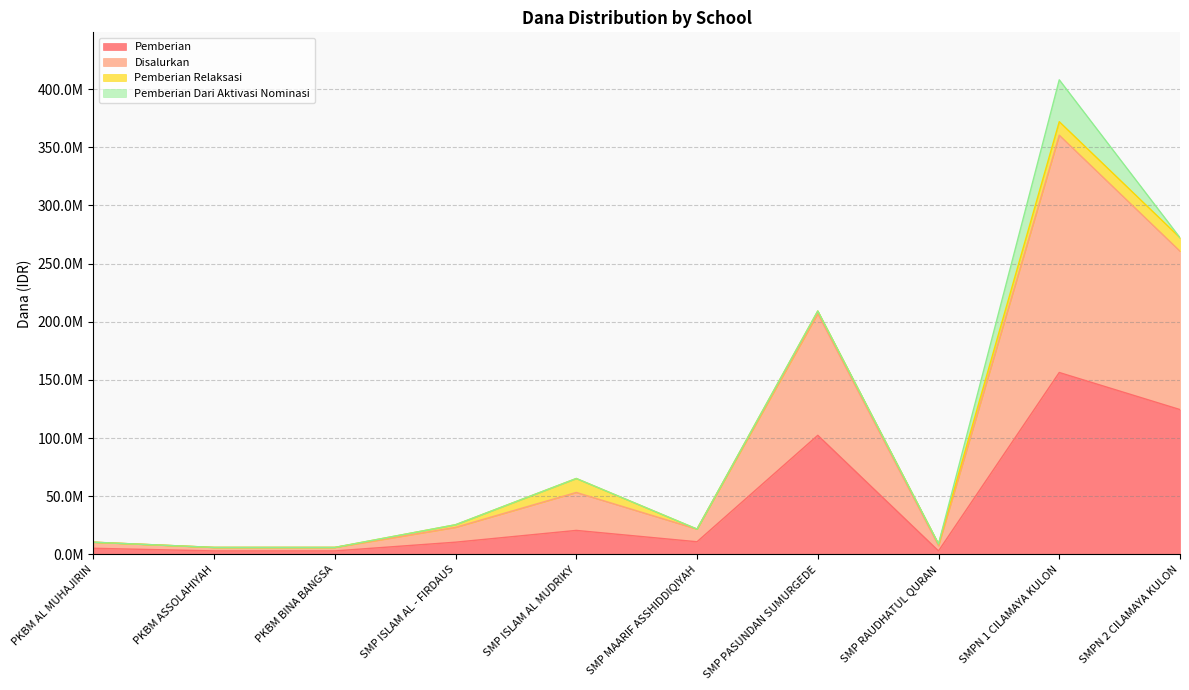

What is the spread (max minus min) of values at PKBM AL MUHAJIRIN?

5250000